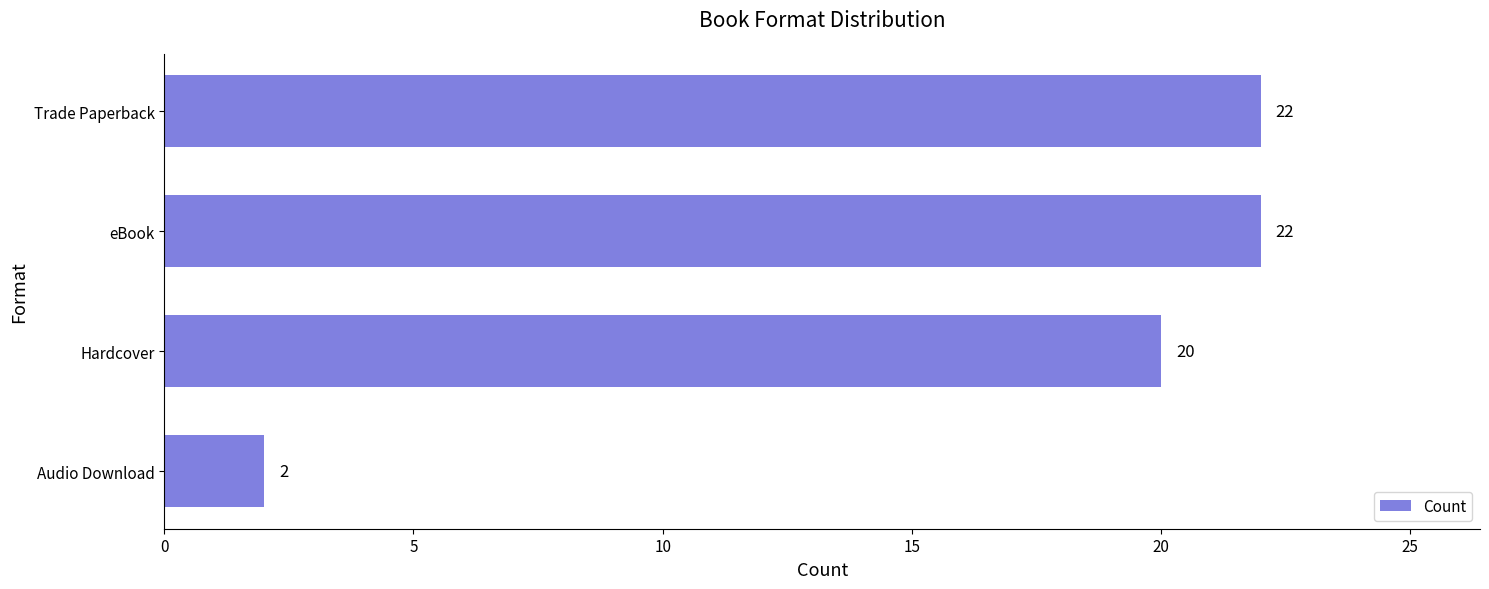

The value at Hardcover is 10. True or false?

False